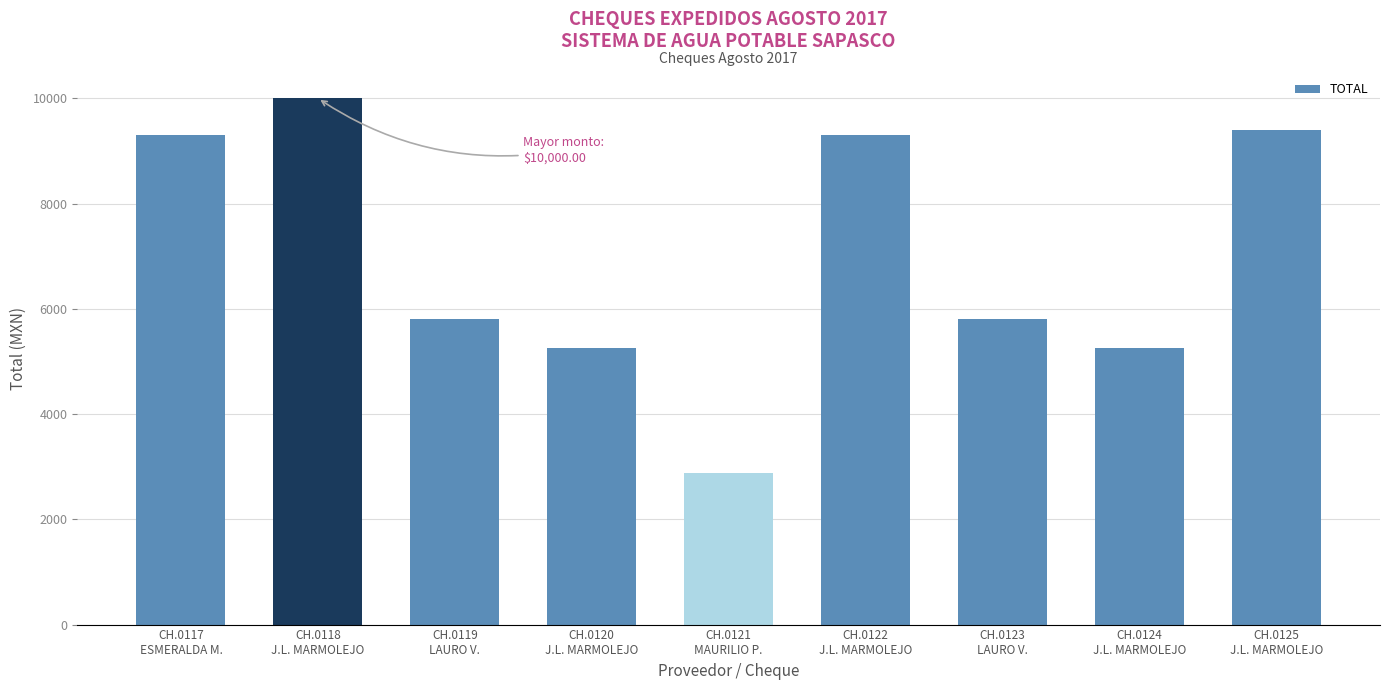

The chart shows a value of 5250.0 at CH.0120
J.L. MARMOLEJO. True or false?

True